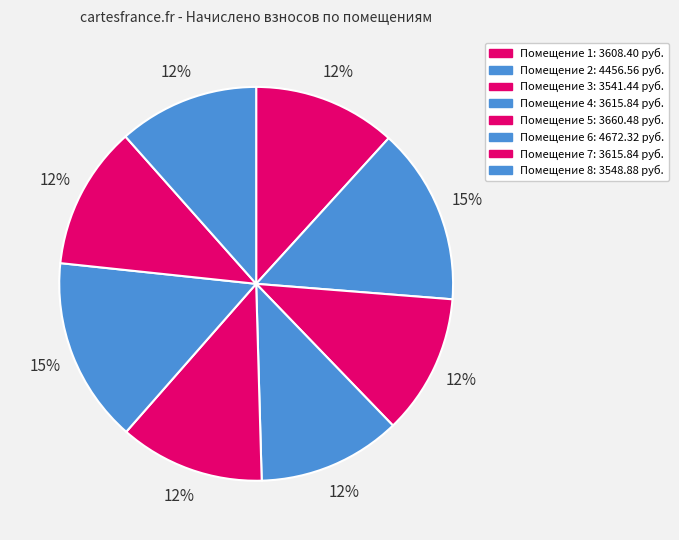

What is the smallest slice in the pie chart?

3